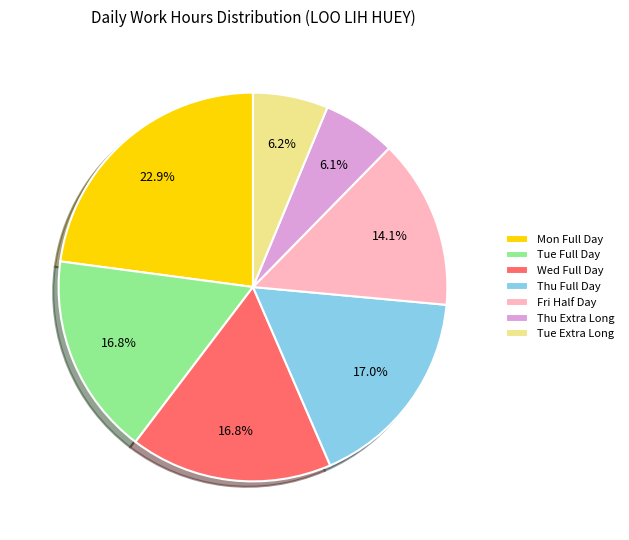

Which category has the biggest portion of the pie?

Mon Full Day